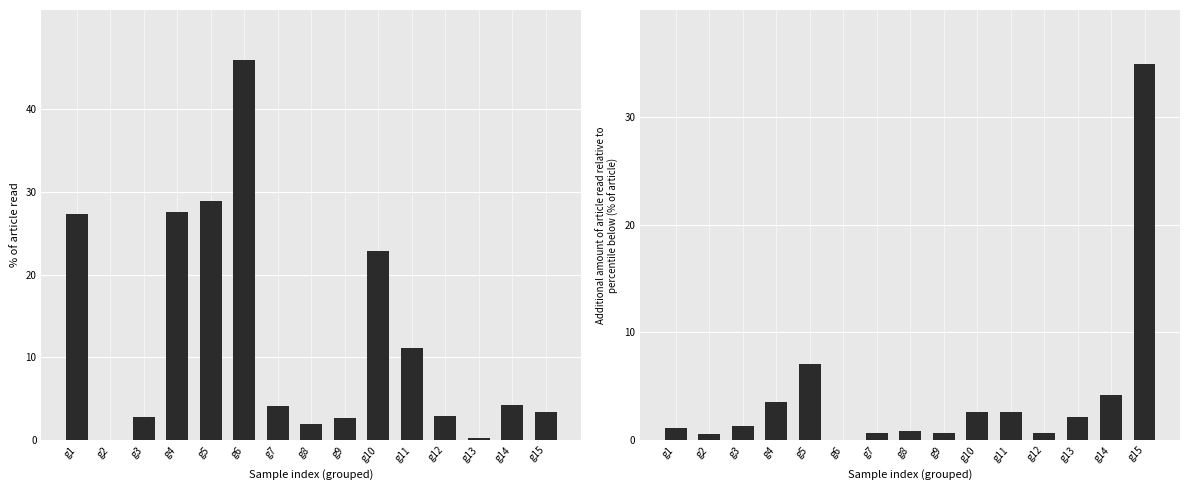

What is the total value across all series at g11?

13.6